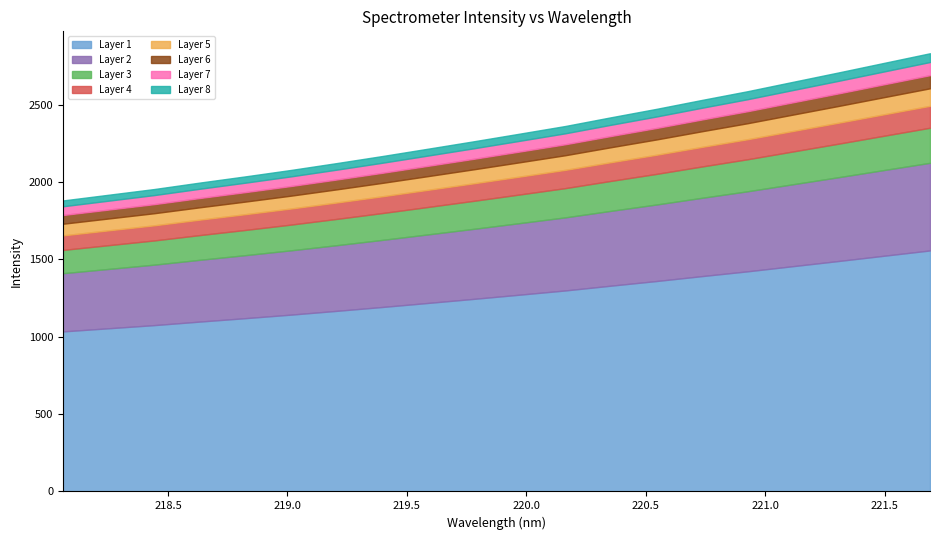

Reading left to right, list all the values displayed in this chart.

218.0596=1880.5	218.2508=1917.4	218.442=1954.3	218.6332=1996.1	218.8244=2036.3	219.0156=2077.9	219.2067=2122.2	219.3979=2167.8	219.589=2215.2	219.7801=2262.9	219.9712=2312.0	220.1623=2361.5	220.3533=2417.7	220.5444=2472.3	220.7354=2530.2	220.9264=2586.5	221.1174=2647.4	221.3083=2708.1	221.4993=2770.1	221.6902=2831.8